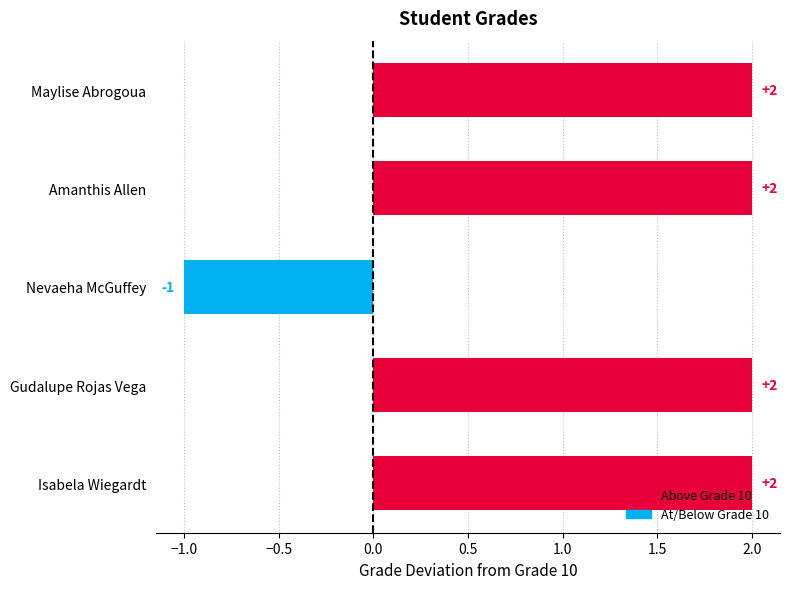

What is the sum of the values at Gudalupe Rojas Vega and Nevaeha McGuffey?

1